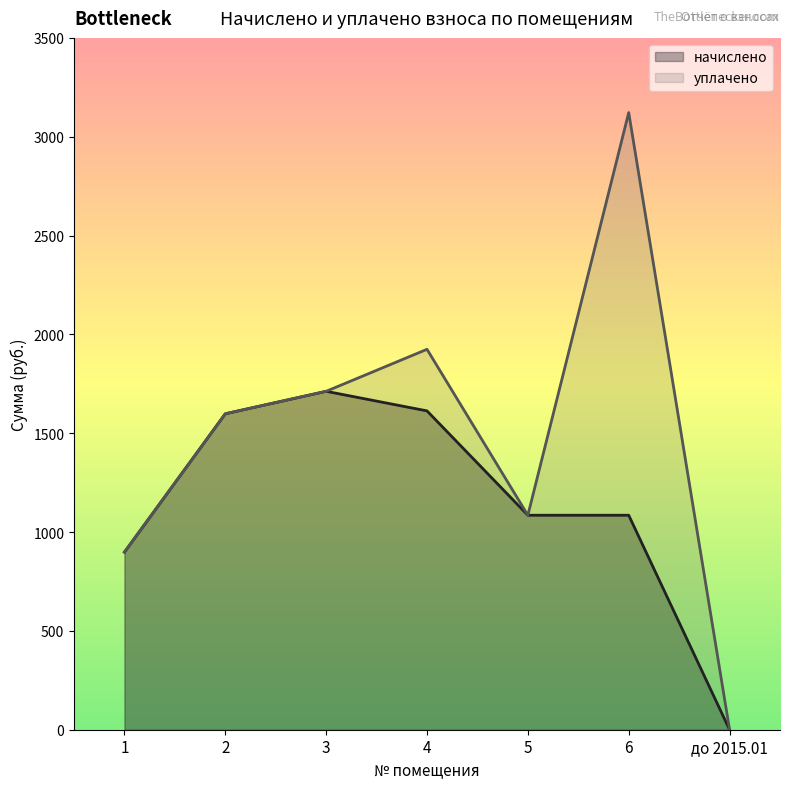

Which series has the largest total across all categories?

уплачено